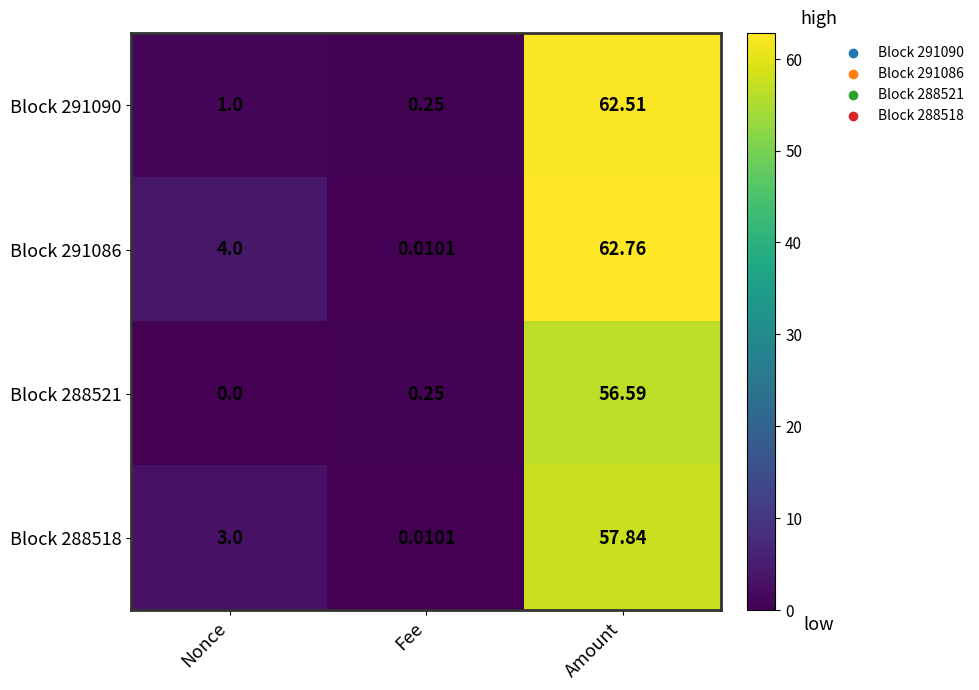

At which label is Block 291090 closest to 31?

Nonce